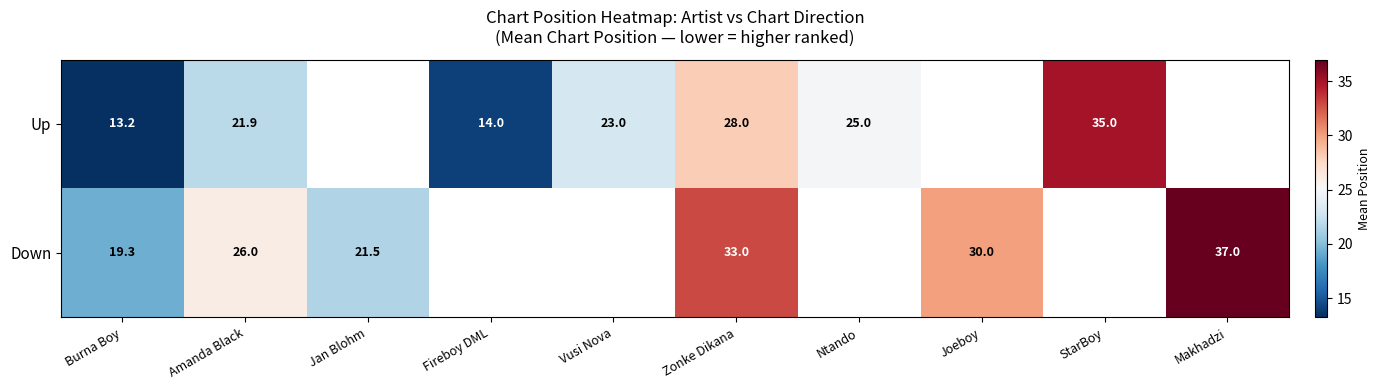

Is the value of Down at Zonke Dikana greater than the value of Up at Burna Boy?

Yes